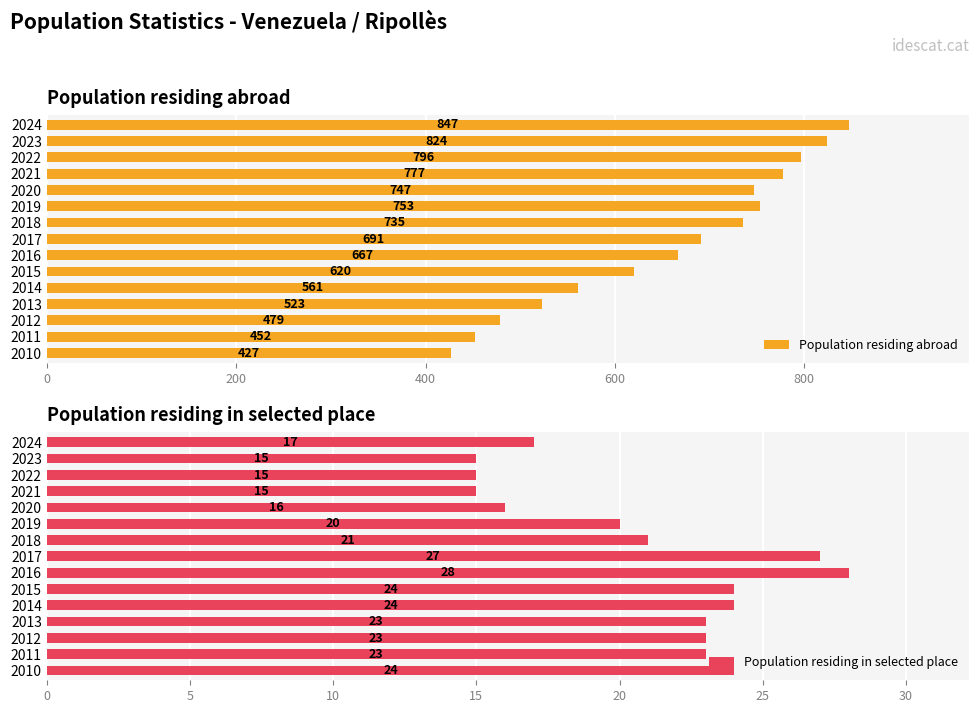

What is the sum of all Population residing abroad values?

9899